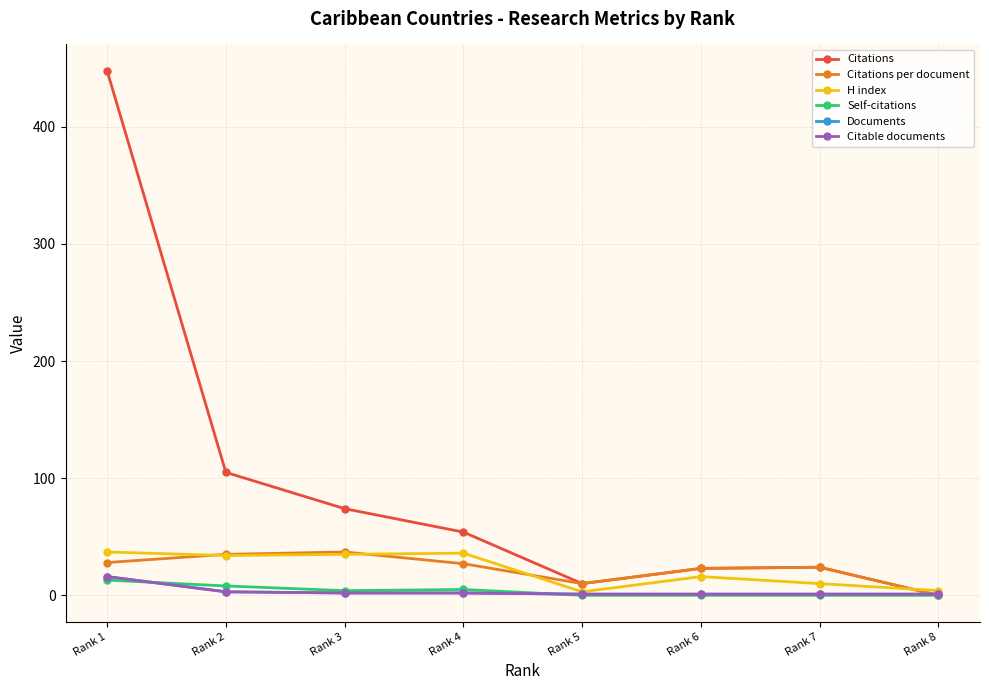

Where does the Self-citations series first go above 4?

Rank 1